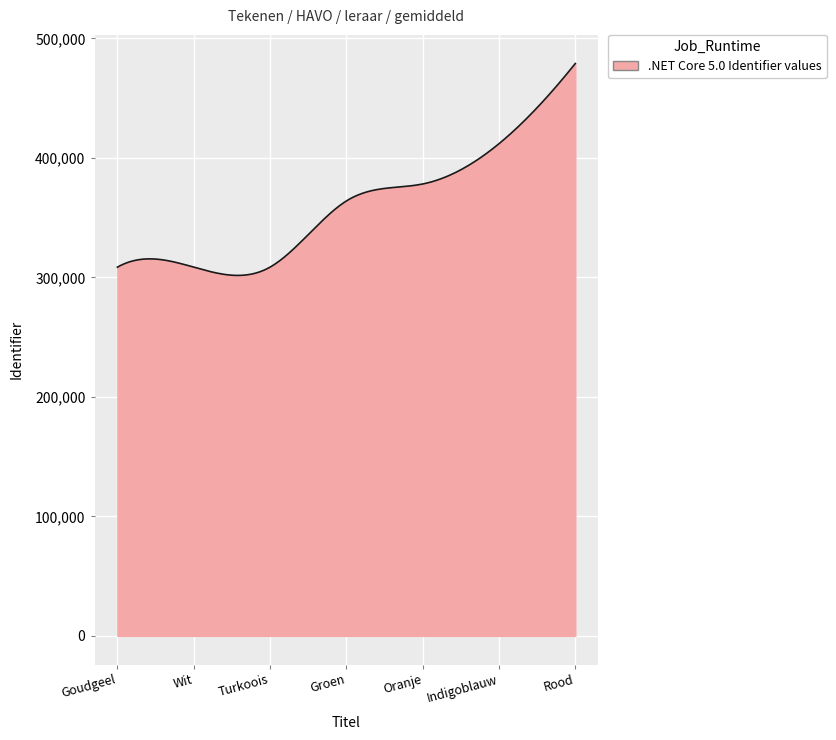

What is the minimum value shown in the chart?

301676.0